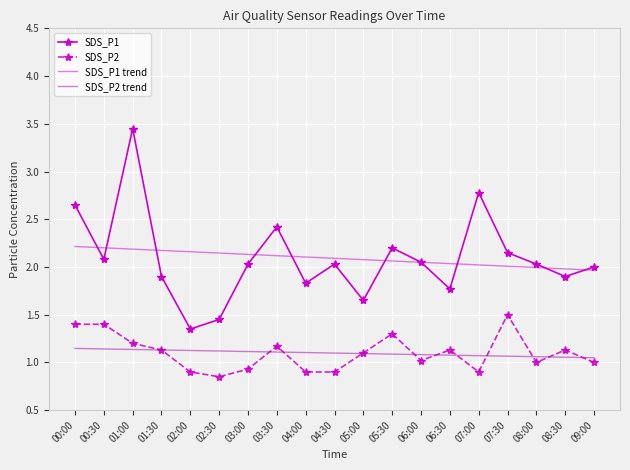

At which label does SDS_P1 reach its minimum?

02:00